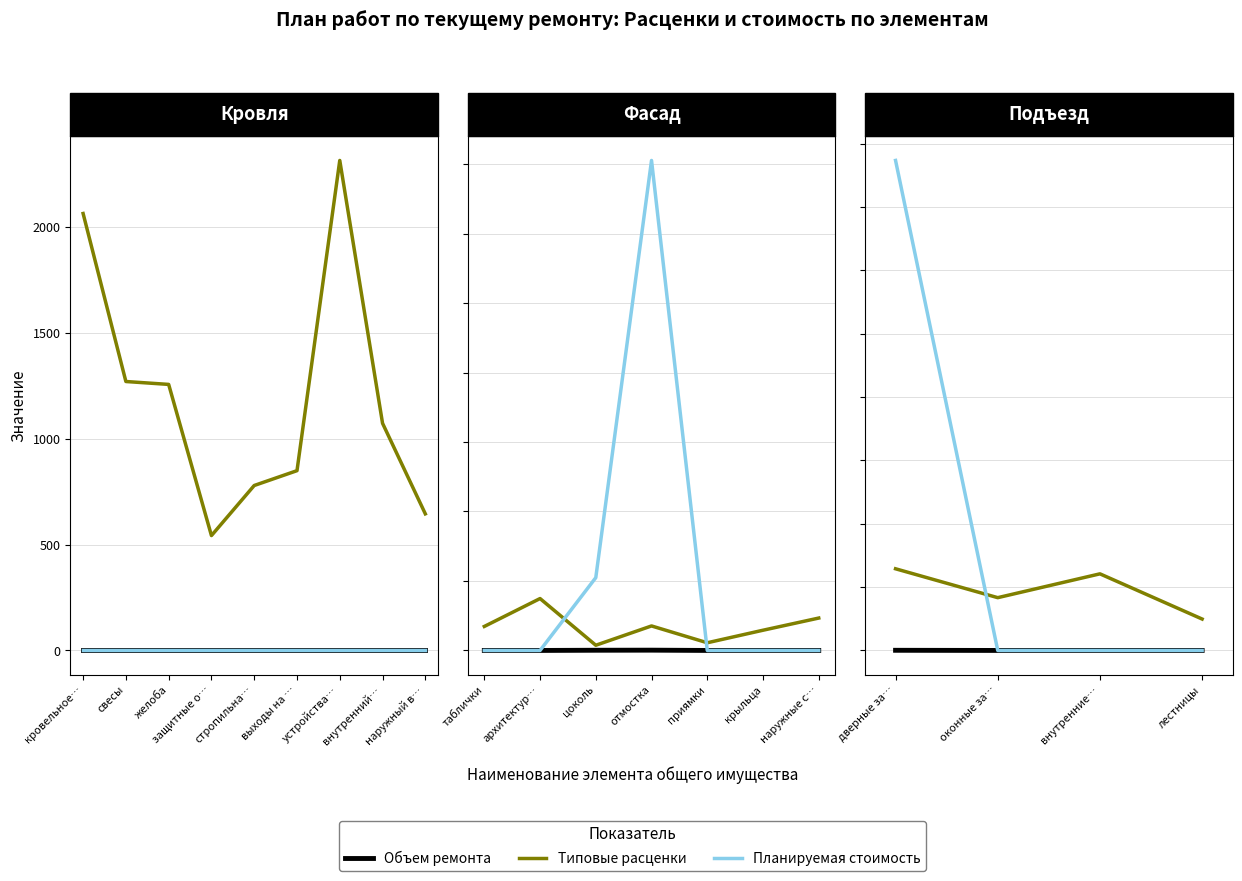

How many lines are shown in the chart?

3